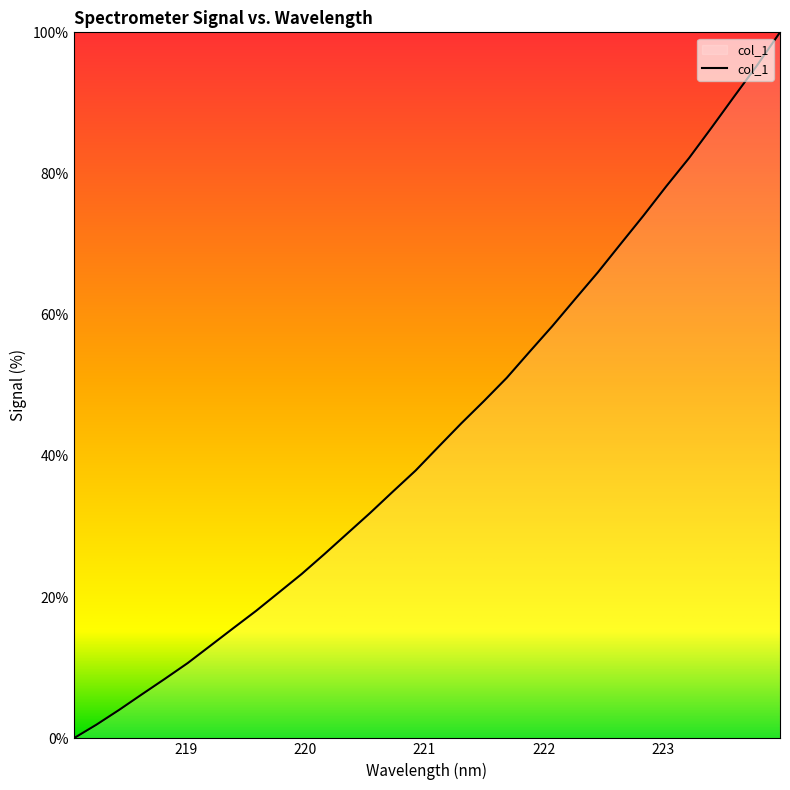

What is the difference between the second highest and second lowest values?

93.4